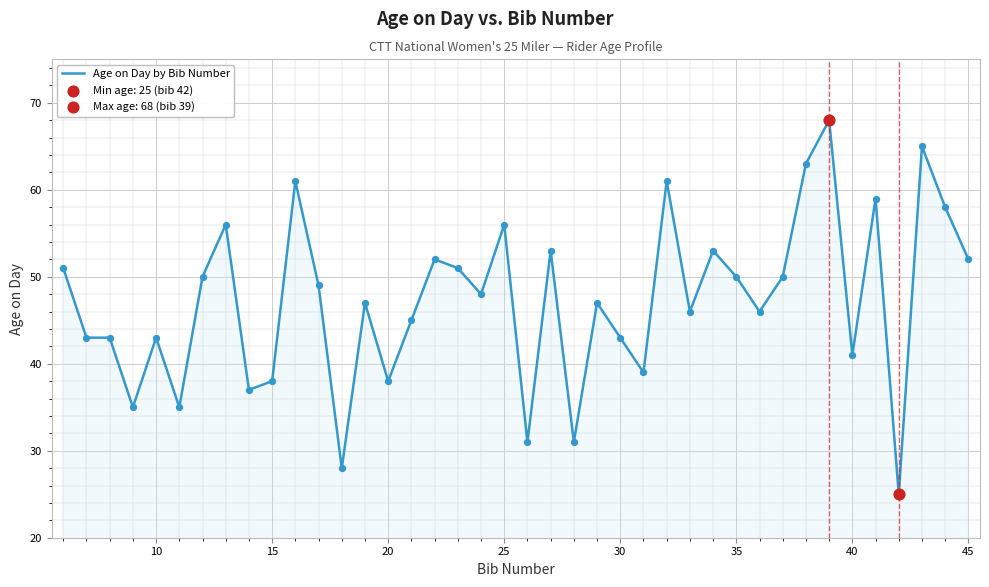

What is the smallest value displayed?

25